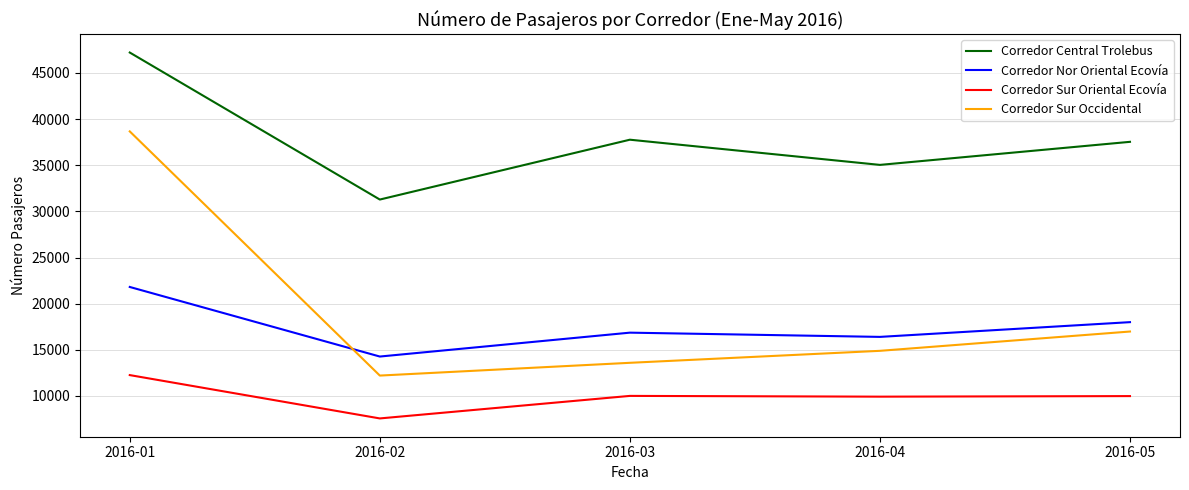

The Corredor Central Trolebus series shows 18388 at 2016-05. True or false?

False